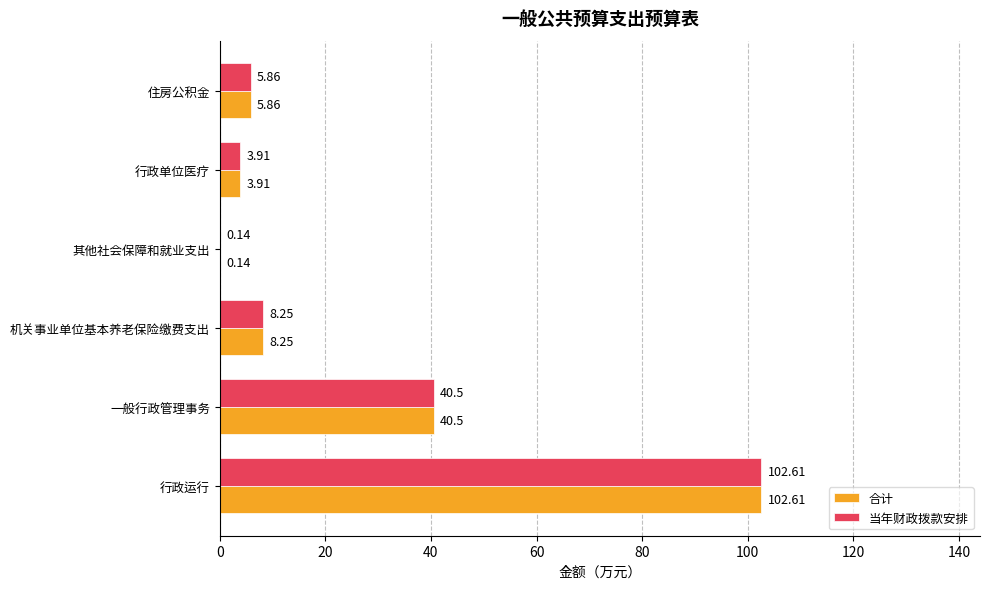

What is the sum of the 当年财政拨款安排 values at 其他社会保障和就业支出 and 住房公积金?

6.0